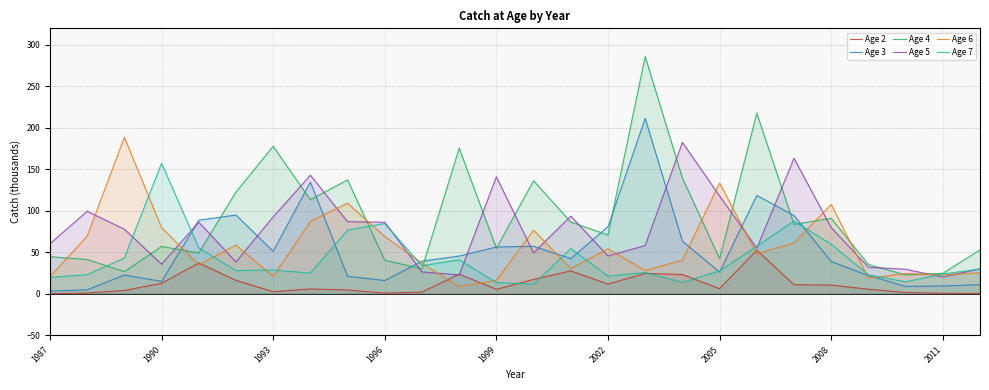

What is the average value of the Age 4 series?

90.7